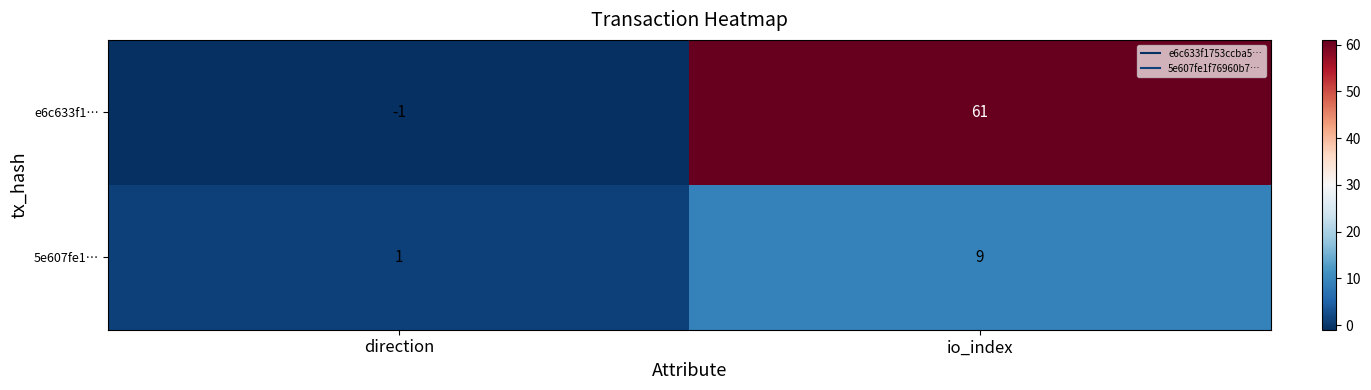

What is the sum of all e6c633f1… values?

60